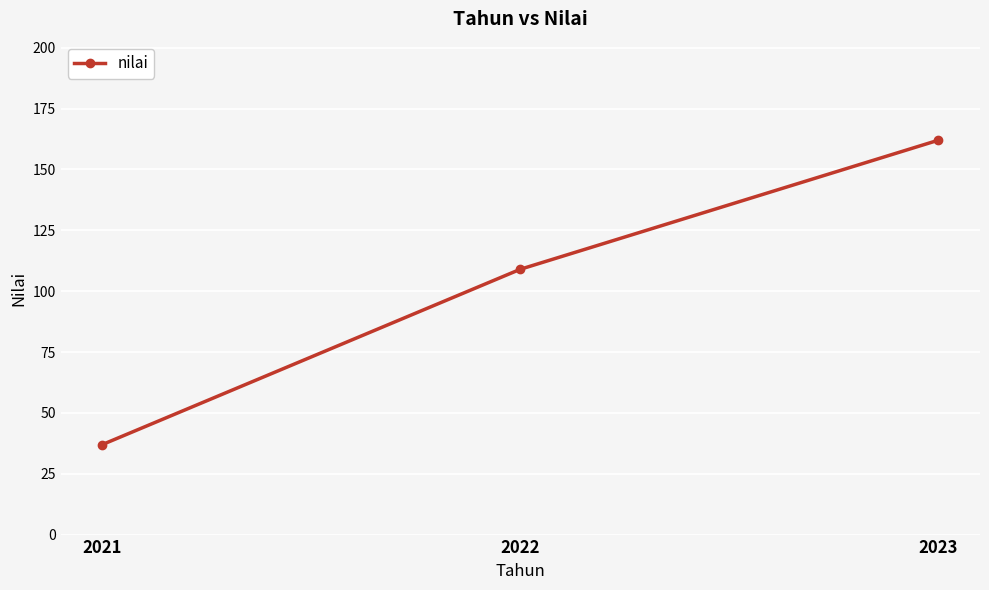

Reading right to left, what are all the values shown in this chart?

162	109	37